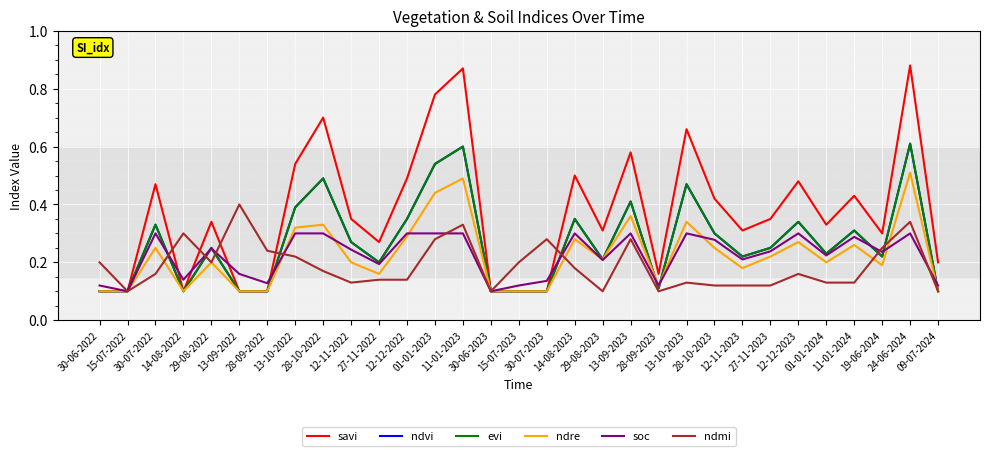

Reading left to right, extract all data points from this chart.

savi: 30-06-2022=0.1	15-07-2022=0.1	30-07-2022=0.5	14-08-2022=0.1	29-08-2022=0.3	13-09-2022=0.1	28-09-2022=0.1	13-10-2022=0.5	28-10-2022=0.7	12-11-2022=0.3	27-11-2022=0.3	12-12-2022=0.5	01-01-2023=0.8	11-01-2023=0.9	30-06-2023=0.1	15-07-2023=0.1	30-07-2023=0.1	14-08-2023=0.5	29-08-2023=0.3	13-09-2023=0.6	28-09-2023=0.2	13-10-2023=0.7	28-10-2023=0.4	12-11-2023=0.3	27-11-2023=0.3	12-12-2023=0.5	01-01-2024=0.3	11-01-2024=0.4	19-06-2024=0.3	24-06-2024=0.9	09-07-2024=0.2
ndvi: 30-06-2022=0.1	15-07-2022=0.1	30-07-2022=0.3	14-08-2022=0.1	29-08-2022=0.2	13-09-2022=0.1	28-09-2022=0.1	13-10-2022=0.4	28-10-2022=0.5	12-11-2022=0.3	27-11-2022=0.2	12-12-2022=0.3	01-01-2023=0.5	11-01-2023=0.6	30-06-2023=0.1	15-07-2023=0.1	30-07-2023=0.1	14-08-2023=0.3	29-08-2023=0.2	13-09-2023=0.4	28-09-2023=0.1	13-10-2023=0.5	28-10-2023=0.3	12-11-2023=0.2	27-11-2023=0.2	12-12-2023=0.3	01-01-2024=0.2	11-01-2024=0.3	19-06-2024=0.2	24-06-2024=0.6	09-07-2024=0.1
evi: 30-06-2022=0.1	15-07-2022=0.1	30-07-2022=0.3	14-08-2022=0.1	29-08-2022=0.2	13-09-2022=0.1	28-09-2022=0.1	13-10-2022=0.4	28-10-2022=0.5	12-11-2022=0.3	27-11-2022=0.2	12-12-2022=0.3	01-01-2023=0.5	11-01-2023=0.6	30-06-2023=0.1	15-07-2023=0.1	30-07-2023=0.1	14-08-2023=0.3	29-08-2023=0.2	13-09-2023=0.4	28-09-2023=0.1	13-10-2023=0.5	28-10-2023=0.3	12-11-2023=0.2	27-11-2023=0.2	12-12-2023=0.3	01-01-2024=0.2	11-01-2024=0.3	19-06-2024=0.2	24-06-2024=0.6	09-07-2024=0.1
ndre: 30-06-2022=0.1	15-07-2022=0.1	30-07-2022=0.2	14-08-2022=0.1	29-08-2022=0.2	13-09-2022=0.1	28-09-2022=0.1	13-10-2022=0.3	28-10-2022=0.3	12-11-2022=0.2	27-11-2022=0.2	12-12-2022=0.3	01-01-2023=0.4	11-01-2023=0.5	30-06-2023=0.1	15-07-2023=0.1	30-07-2023=0.1	14-08-2023=0.3	29-08-2023=0.2	13-09-2023=0.4	28-09-2023=0.1	13-10-2023=0.3	28-10-2023=0.2	12-11-2023=0.2	27-11-2023=0.2	12-12-2023=0.3	01-01-2024=0.2	11-01-2024=0.3	19-06-2024=0.2	24-06-2024=0.5	09-07-2024=0.1
soc: 30-06-2022=0.1	15-07-2022=0.1	30-07-2022=0.3	14-08-2022=0.1	29-08-2022=0.2	13-09-2022=0.2	28-09-2022=0.1	13-10-2022=0.3	28-10-2022=0.3	12-11-2022=0.2	27-11-2022=0.2	12-12-2022=0.3	01-01-2023=0.3	11-01-2023=0.3	30-06-2023=0.1	15-07-2023=0.1	30-07-2023=0.1	14-08-2023=0.3	29-08-2023=0.2	13-09-2023=0.3	28-09-2023=0.1	13-10-2023=0.3	28-10-2023=0.3	12-11-2023=0.2	27-11-2023=0.2	12-12-2023=0.3	01-01-2024=0.2	11-01-2024=0.3	19-06-2024=0.2	24-06-2024=0.3	09-07-2024=0.1
ndmi: 30-06-2022=0.2	15-07-2022=0.1	30-07-2022=0.2	14-08-2022=0.3	29-08-2022=0.2	13-09-2022=0.4	28-09-2022=0.2	13-10-2022=0.2	28-10-2022=0.2	12-11-2022=0.1	27-11-2022=0.1	12-12-2022=0.1	01-01-2023=0.3	11-01-2023=0.3	30-06-2023=0.1	15-07-2023=0.2	30-07-2023=0.3	14-08-2023=0.2	29-08-2023=0.1	13-09-2023=0.3	28-09-2023=0.1	13-10-2023=0.1	28-10-2023=0.1	12-11-2023=0.1	27-11-2023=0.1	12-12-2023=0.2	01-01-2024=0.1	11-01-2024=0.1	19-06-2024=0.2	24-06-2024=0.3	09-07-2024=0.1